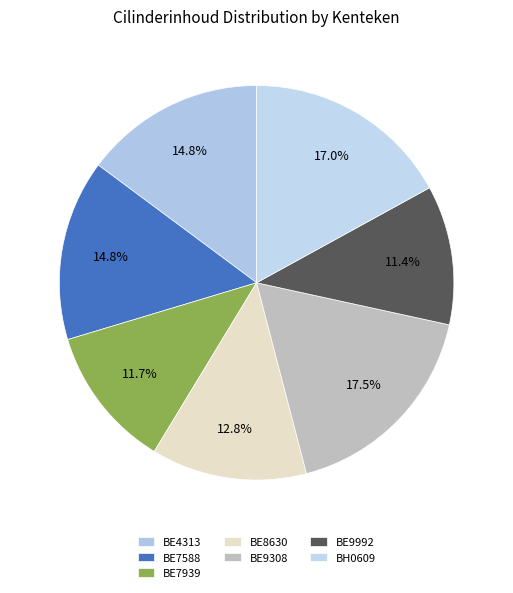

Which slice is the smallest?

BE9992